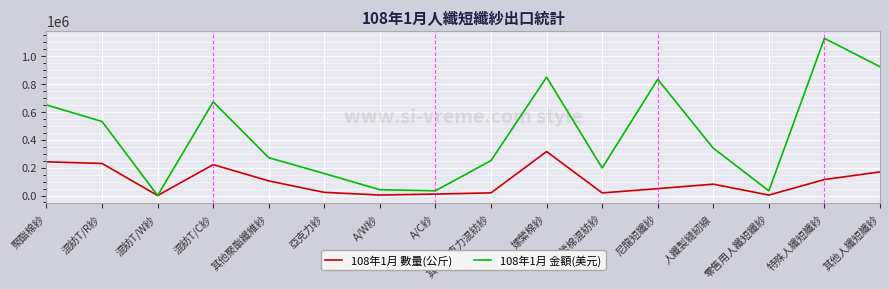

What is the sum of the 108年1月 數量(公斤) values at A/W紗 and 嫘縈棉混紡紗?

22166